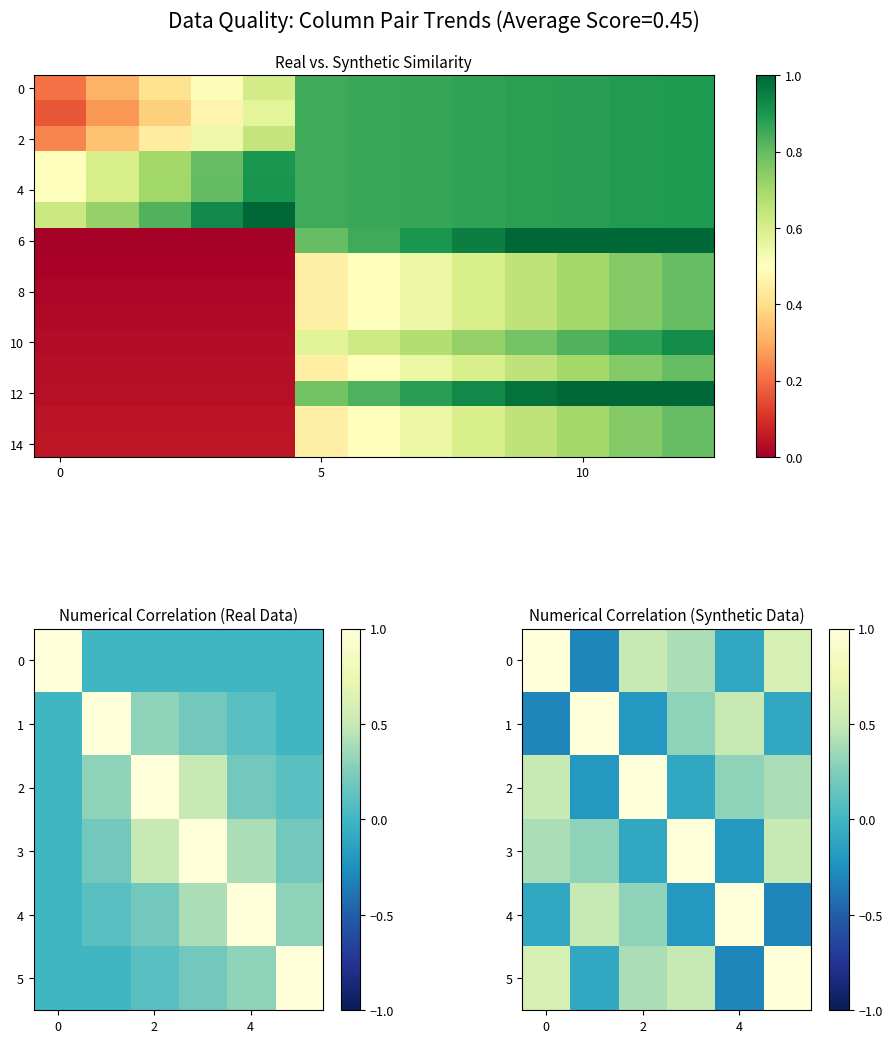

Count the r3 values in the range 0 to 1.

6